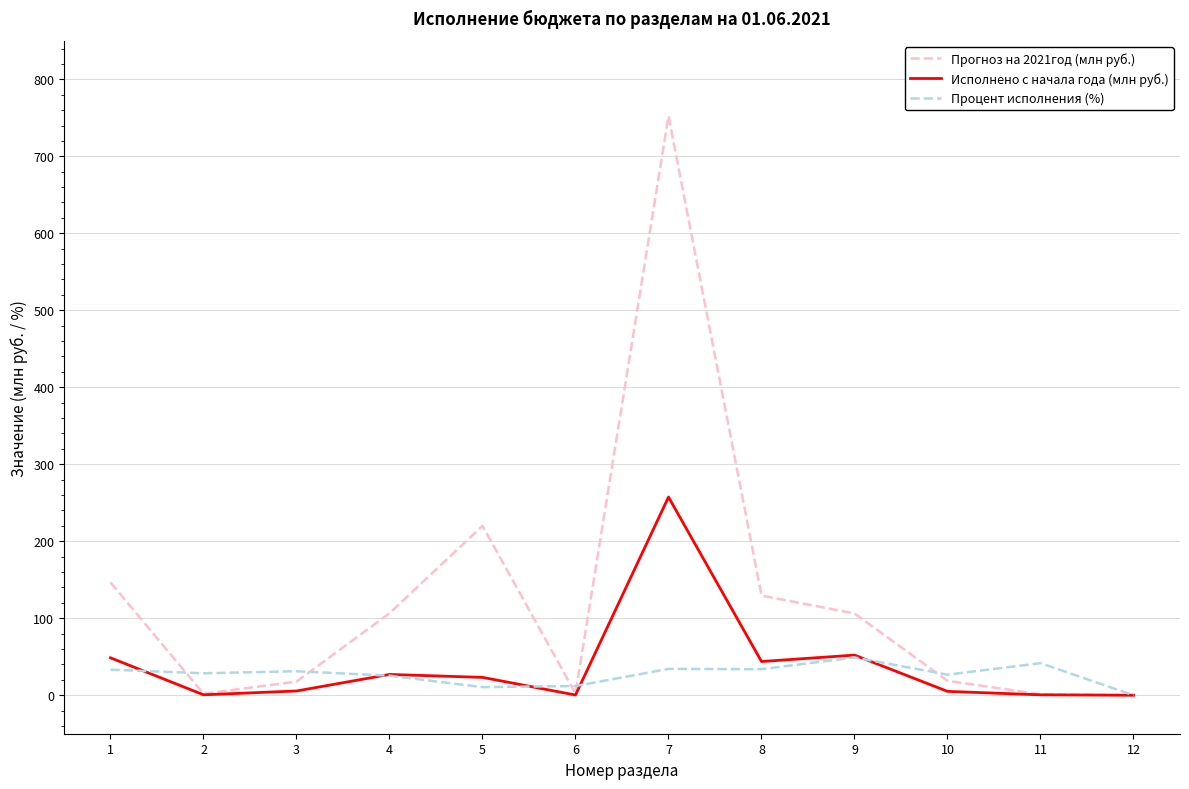

Rank the series by their maximum value, from lowest to highest.

Процент исполнения (%), Исполнено с начала года (млн руб.), Прогноз на 2021год (млн руб.)